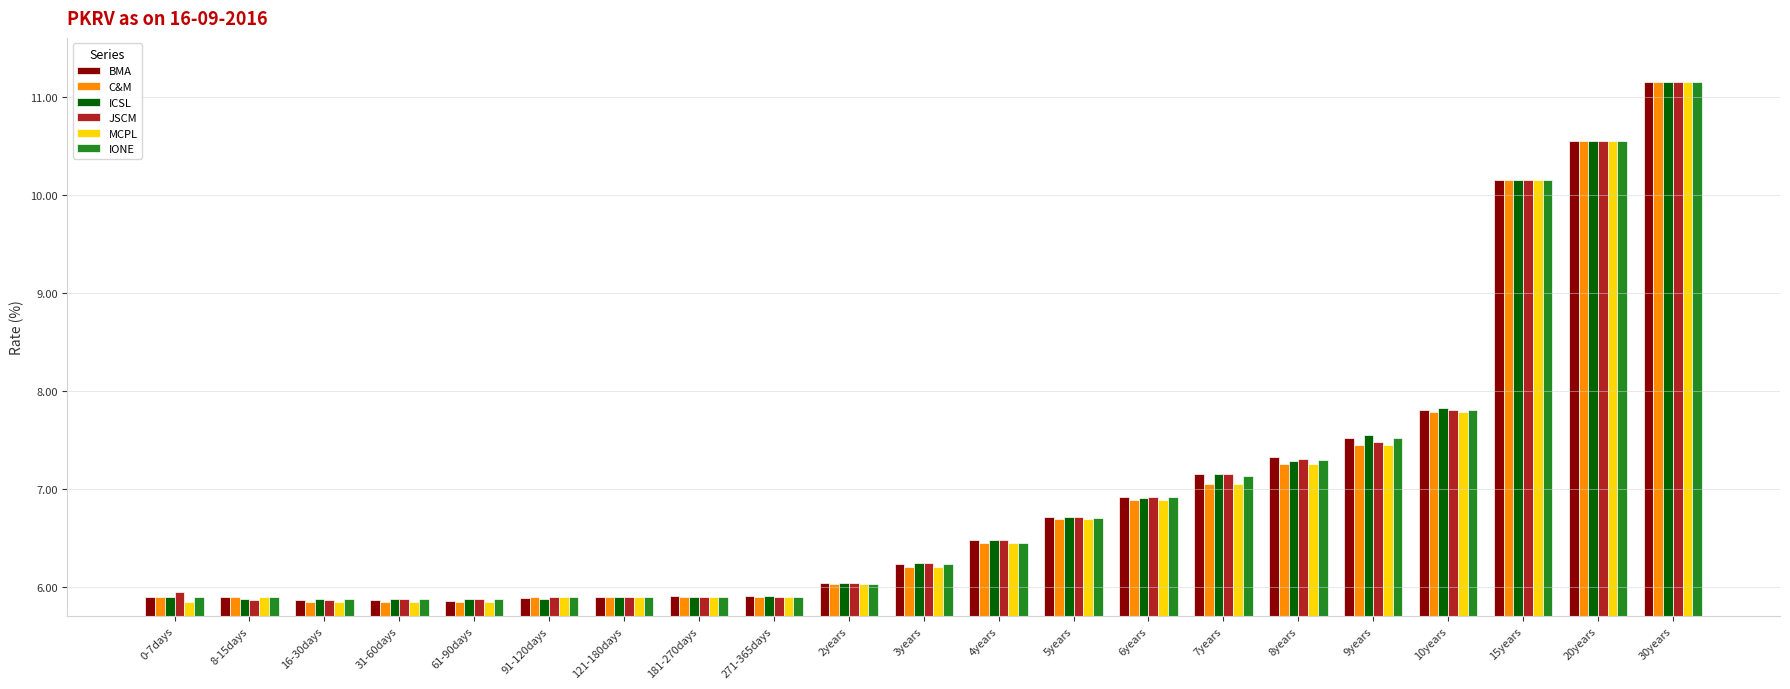

Which series changed the most between 61-90days and 5years?

BMA